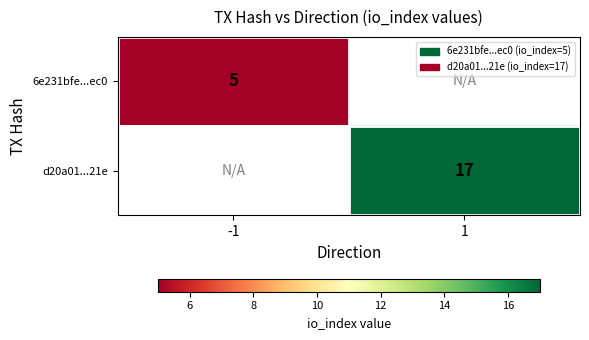

The 6e231bfe...ec0 series shows 5 at -1. True or false?

True